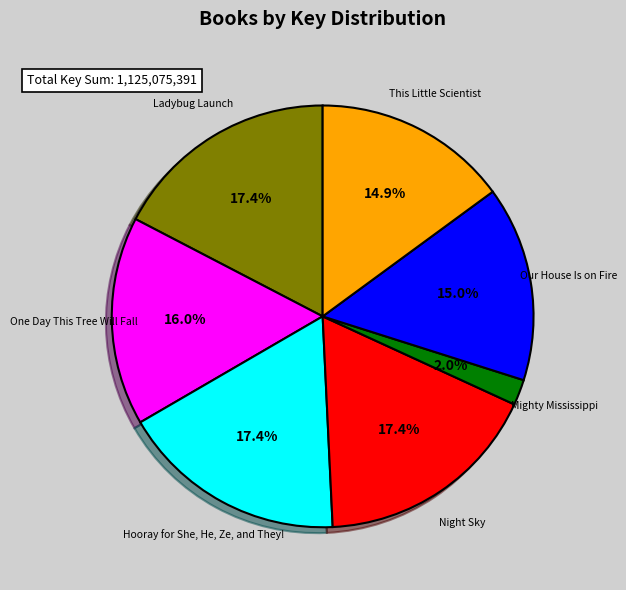

To the nearest percent, what is the difference between the largest and smallest slice percentages?

15%